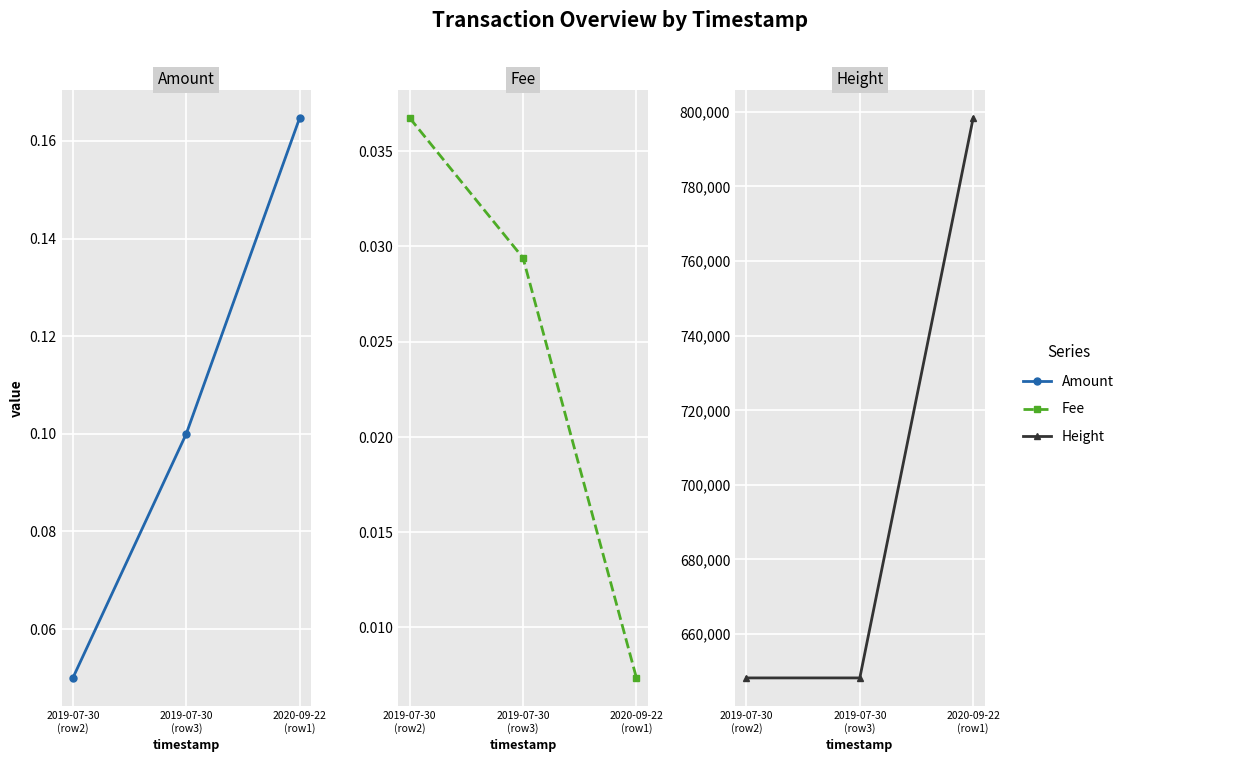

What is the total value across all series at 2019-07-30
(row2)?

648257.1